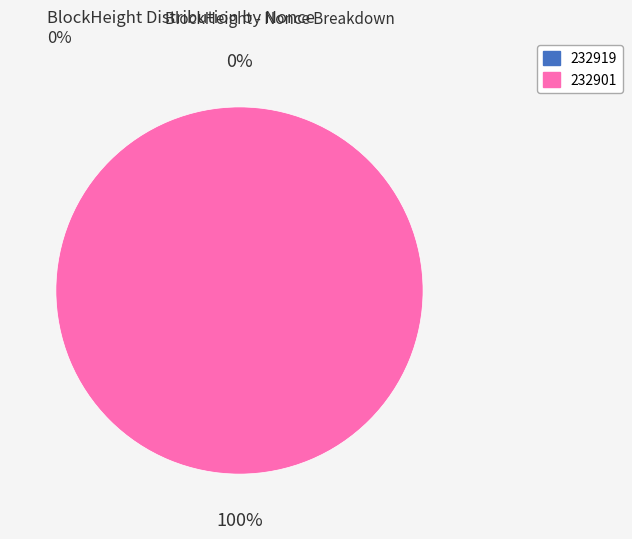

To the nearest percent, what is the combined percentage of 232901 and 232919?

100%